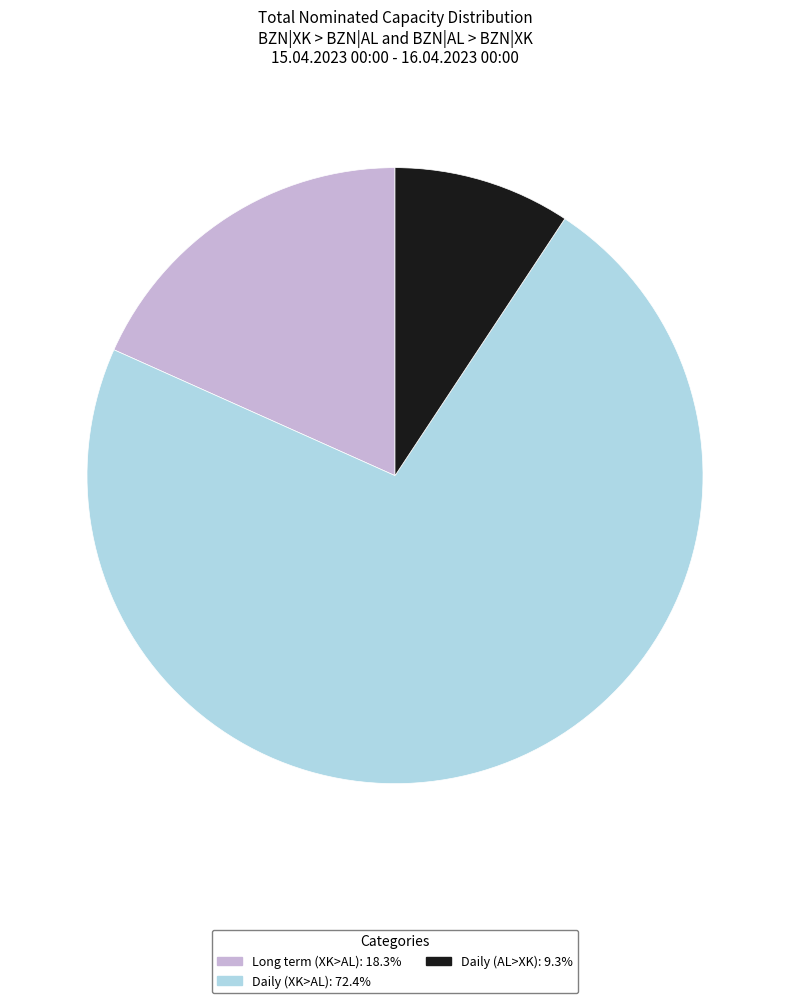

Is there a majority slice in this chart?

Yes